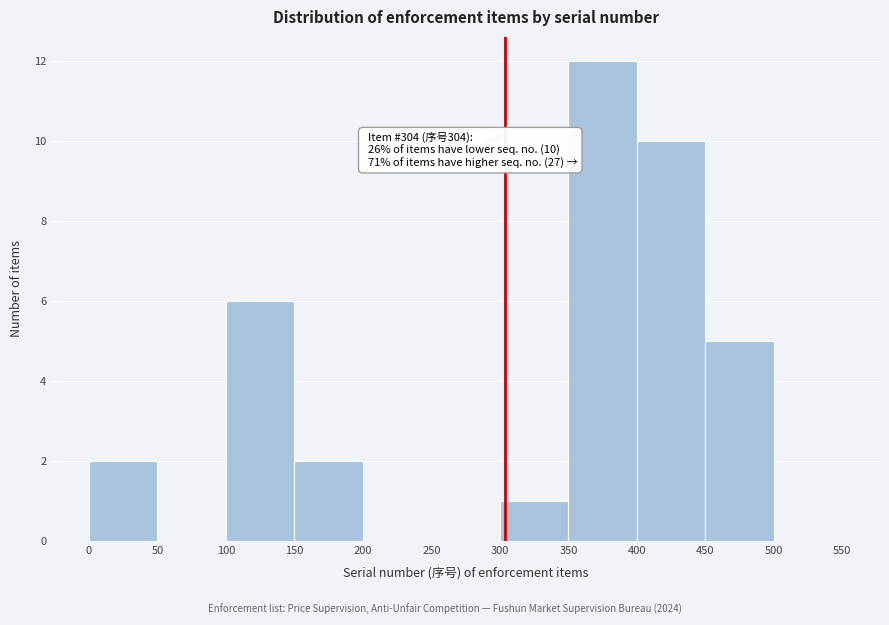

Over which range of the x-axis is the bar tallest?

350 to 400